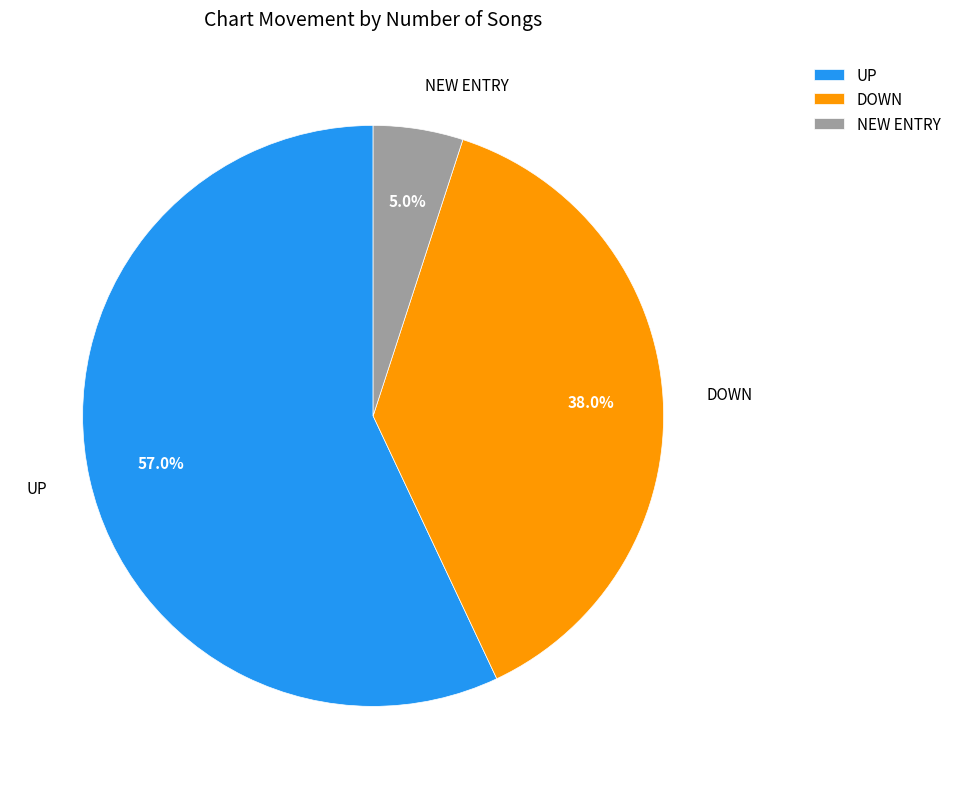

What is the majority slice?

UP